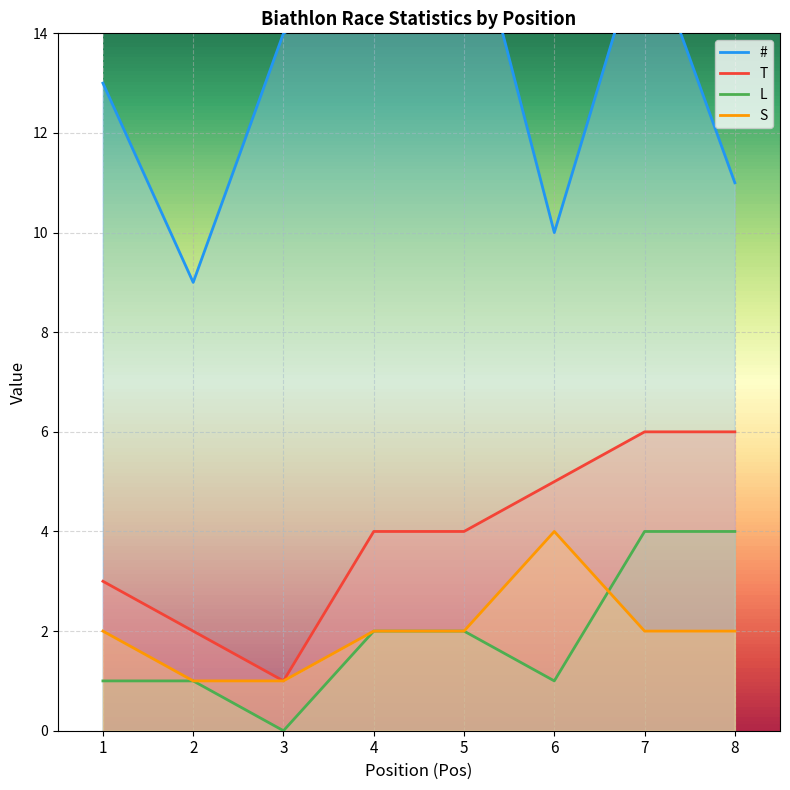

What is the value of the T point at the 6th from the left?

5